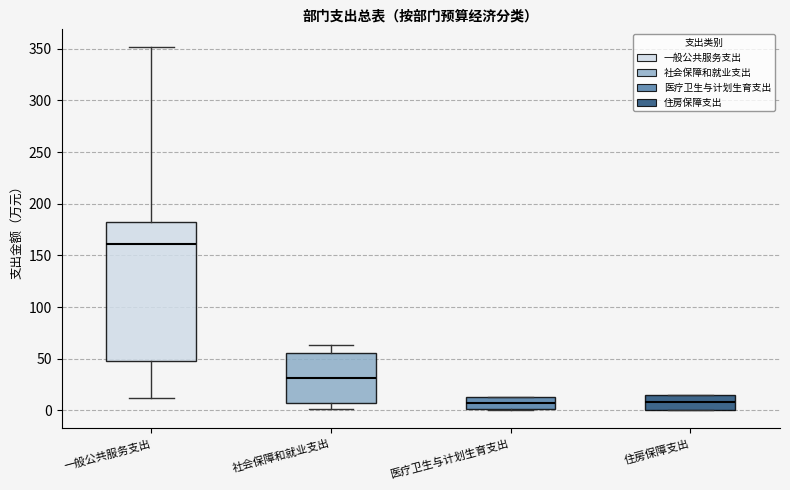

Where does the lower whisker of the box for 社会保障和就业支出 end on the y-axis? The values are not printed on the chart, so give them approximately, as read against the axis.

0